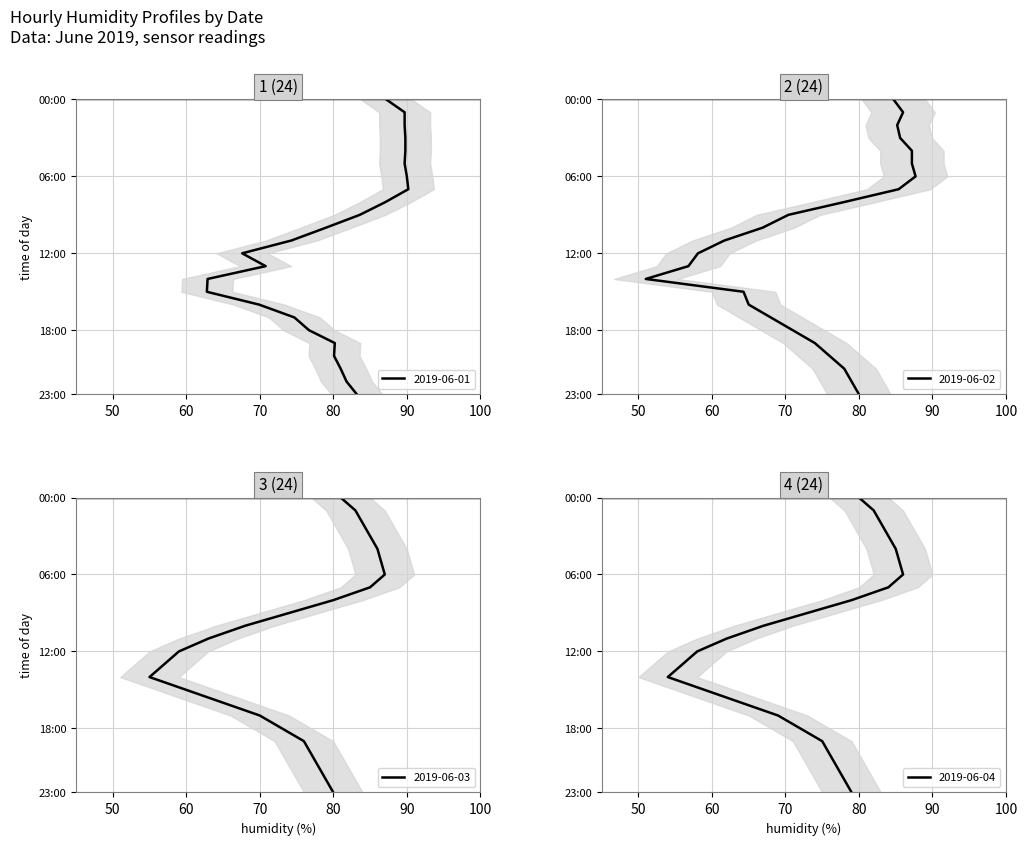

Where is the first local minimum for 2019-06-03?

14:00